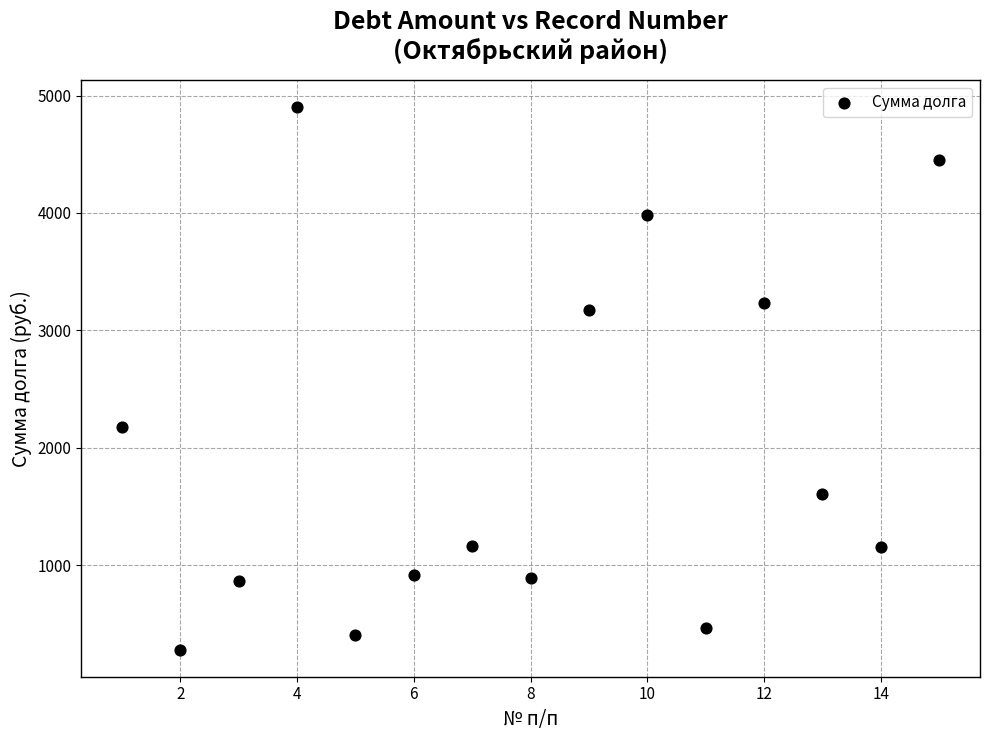

What is the range of X values (max minus min)?

14.0